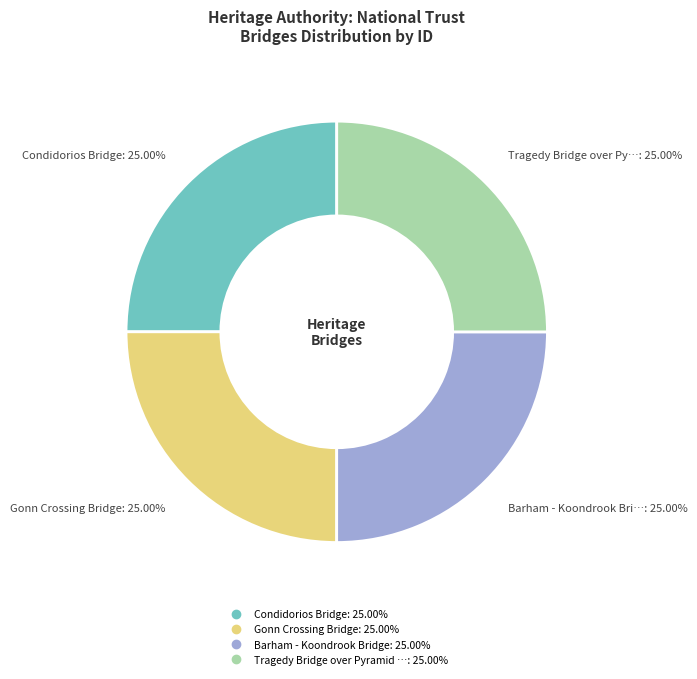

Is there any slice that represents more than half of the pie?

No